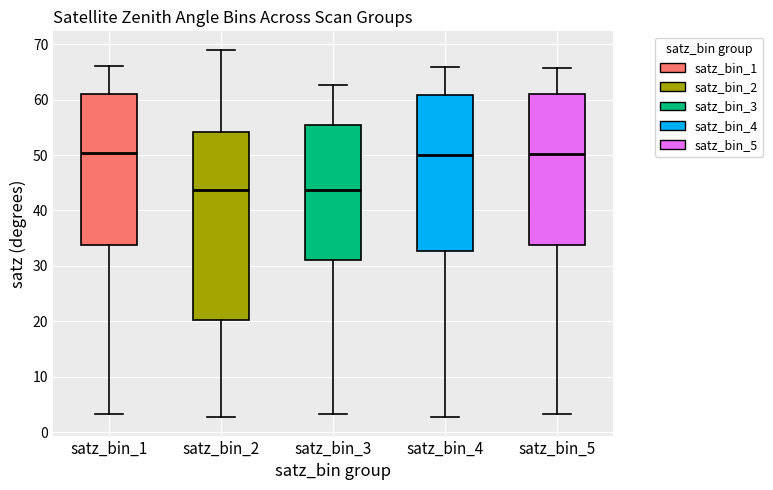

Which box is the tallest, from its lower edge to its upper edge?

satz_bin_2